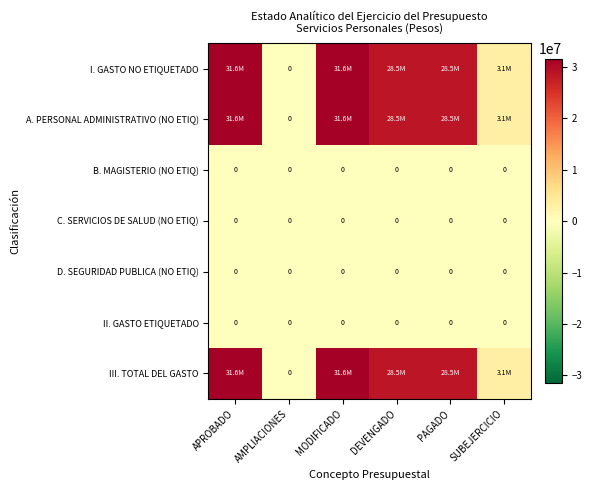

What is the difference between the highest and lowest values at DEVENGADO?

28478976.3